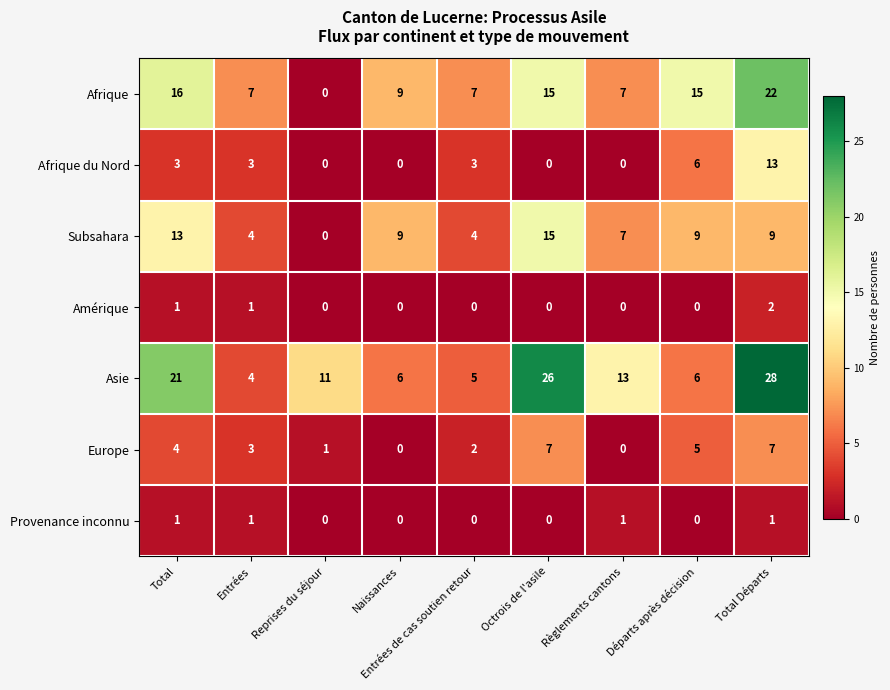

Which category has the highest value across all series?

Total Départs